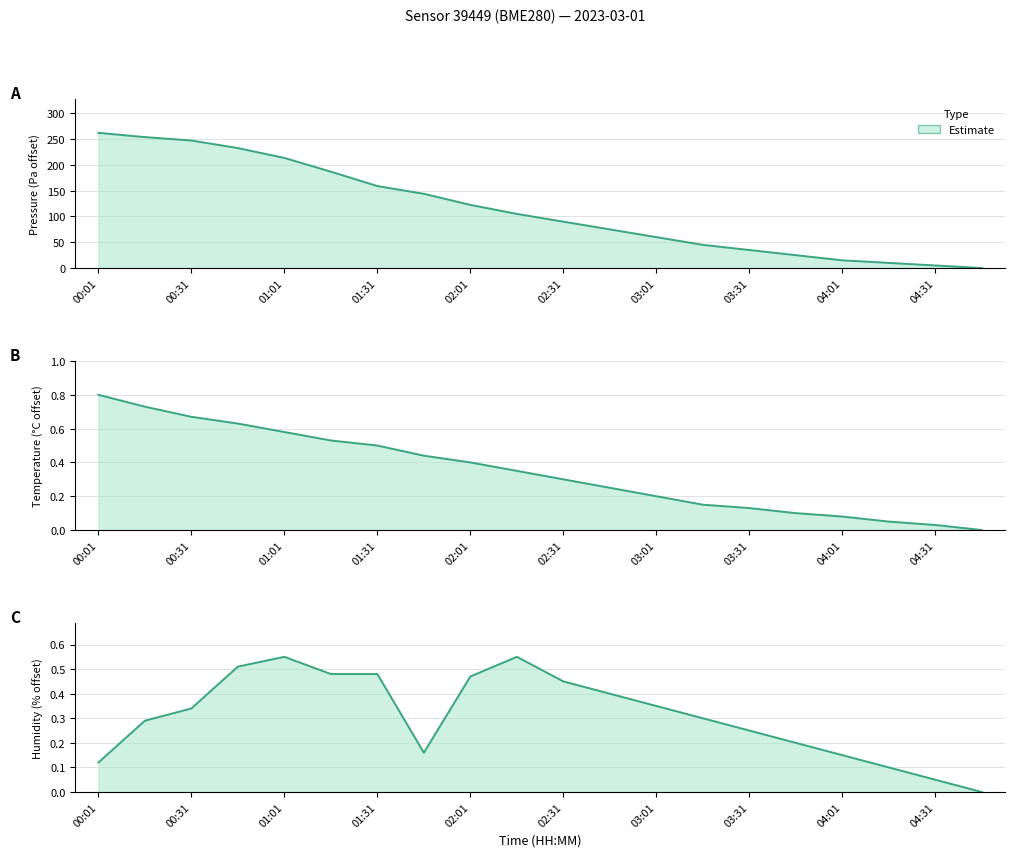

At which category does the chart reach its peak across all series?

00:01